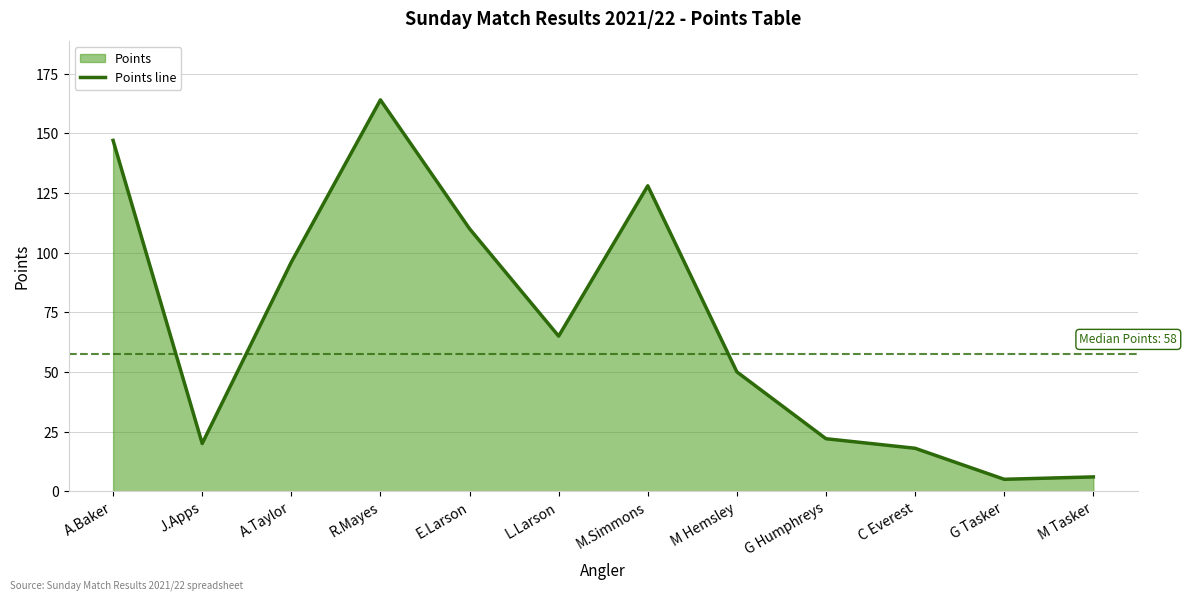

How many values are below 65?

6